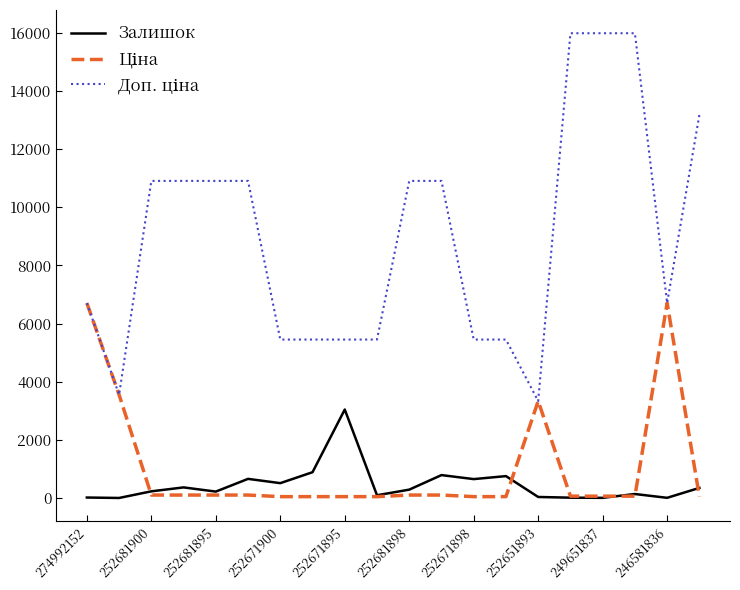

How many distinct data groups are displayed?

3